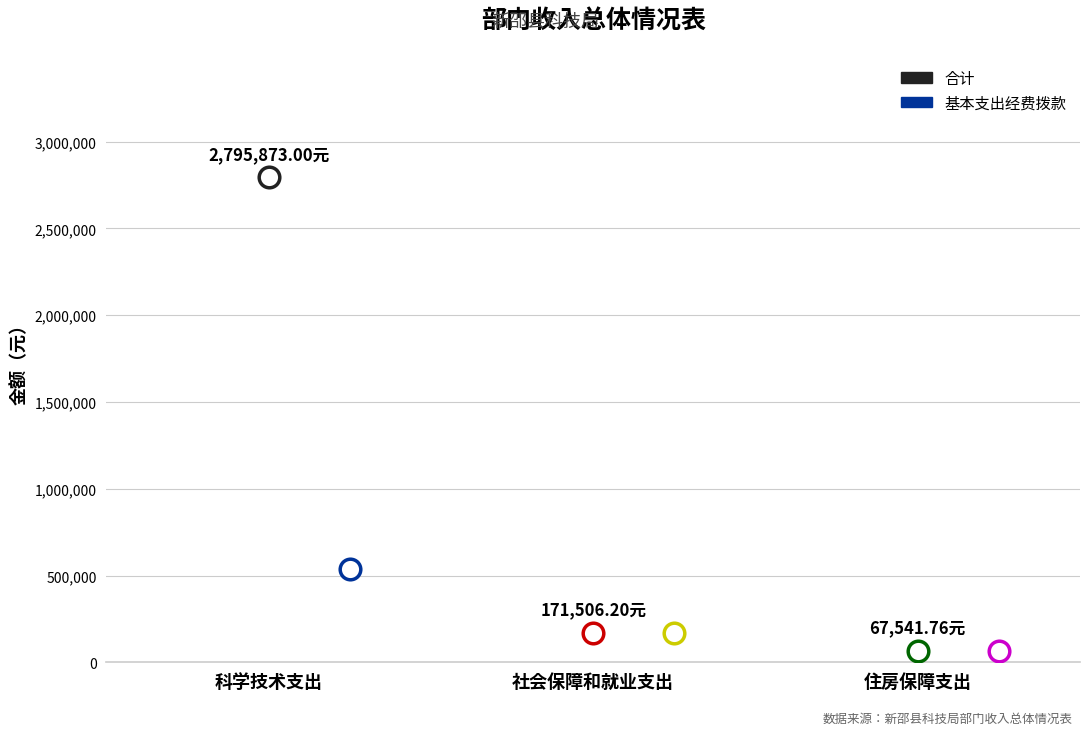

What is the total value across all series at 社会保障和就业支出?

343012.4